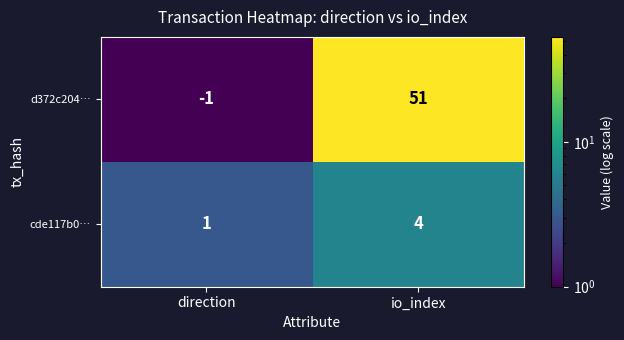

List the series in order of their peak value, lowest first.

cde117b0…, d372c204…